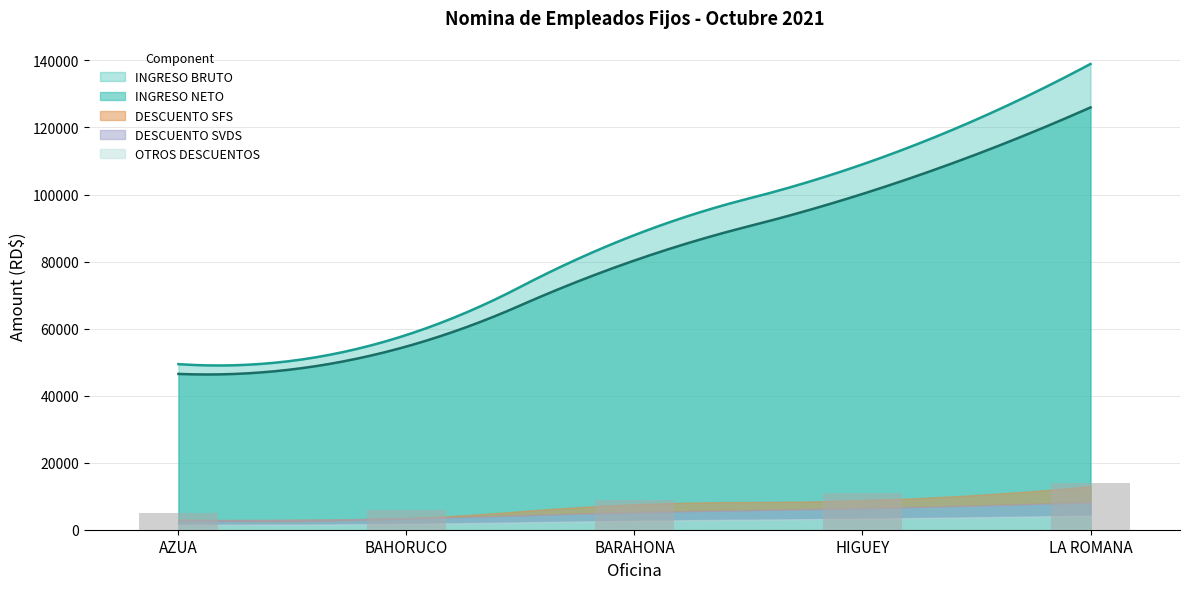

Reading left to right, transcribe all the data shown in this chart.

INGRESO BRUTO: 49400.0	58100.0	87900.0	109000.0	138957.0
INGRESO NETO: 46480.5	54666.3	80324.9	100177.9	125984.2
DESCUENTO SFS: 1501.8	1766.2	2672.2	3313.6	4224.3
DESCUENTO SVDS: 1417.8	1667.5	2522.7	3128.3	3988.1
OTROS DESCUENTOS: 0.0	0.0	2380.2	2380.2	4760.5